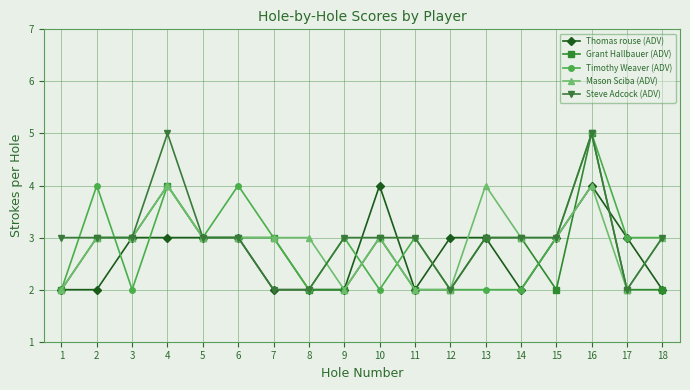

What is the total value across all series at 17?

12